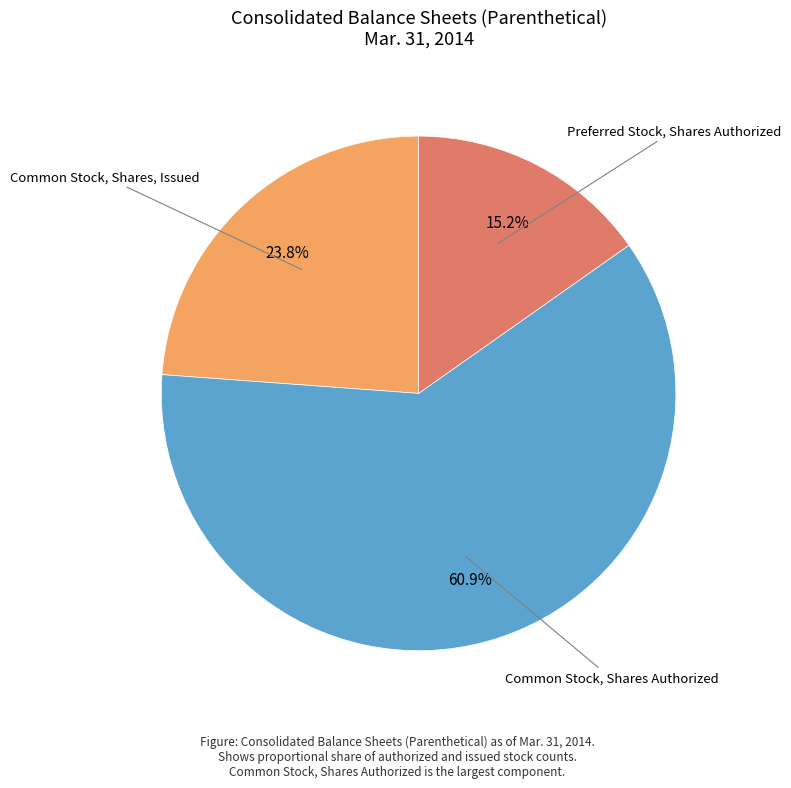

Is there a majority slice in this chart?

Yes